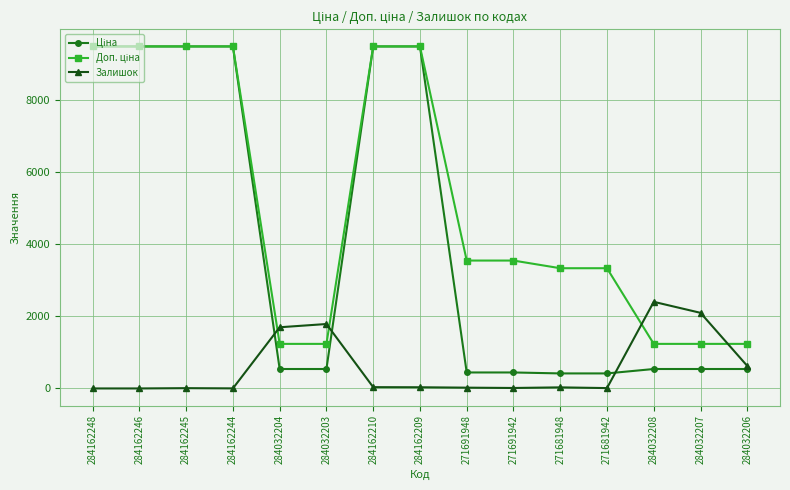

Count the number of data series in this chart.

3